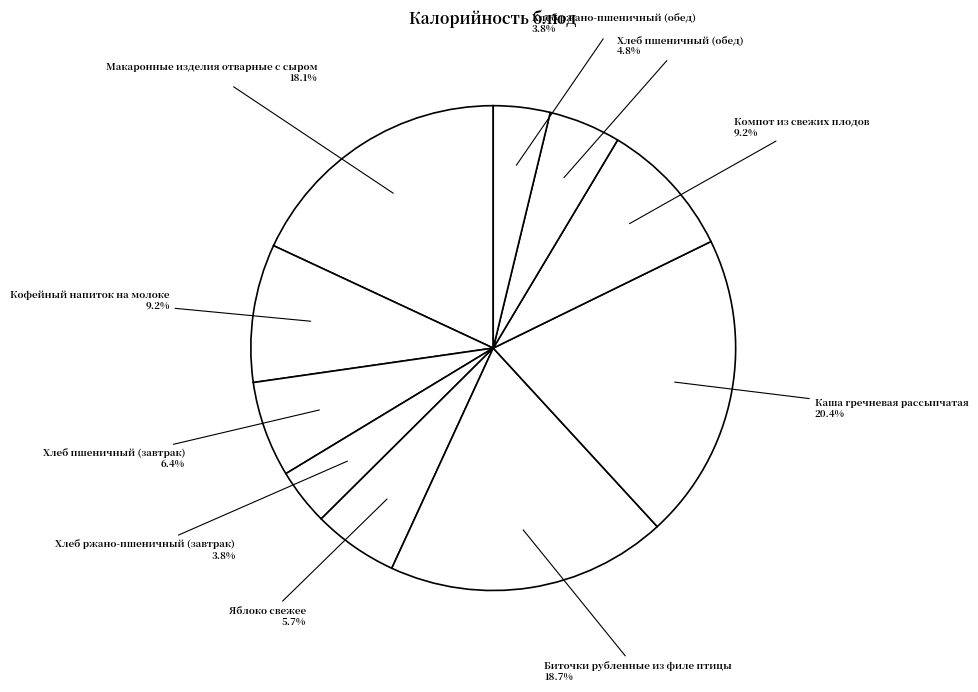

Count the number of slices in the pie.

10